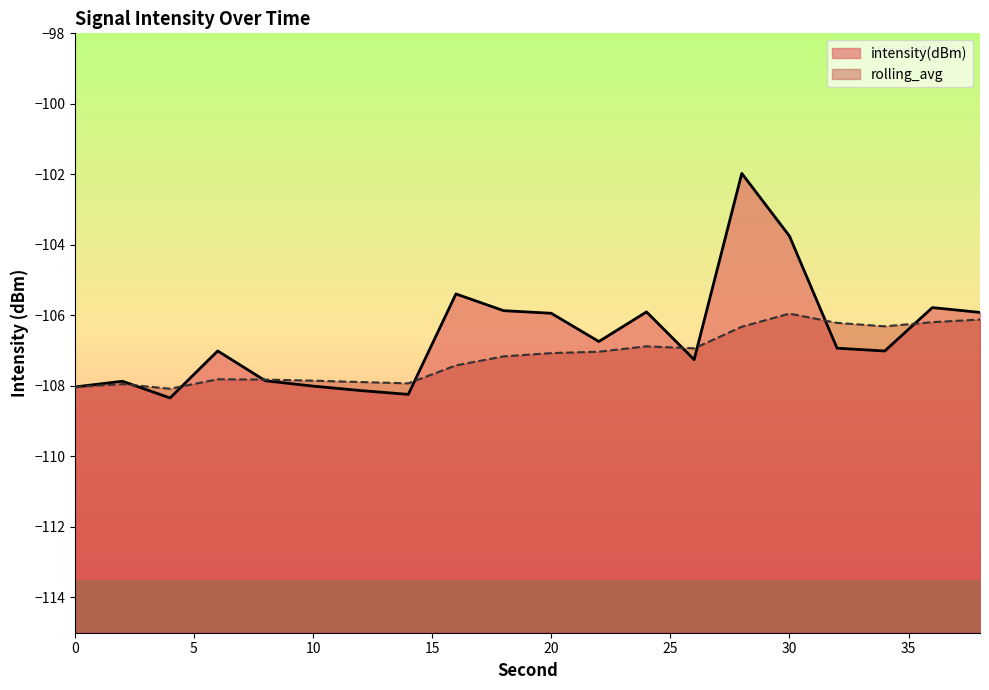

At which category does the chart reach its minimum across all series?

4